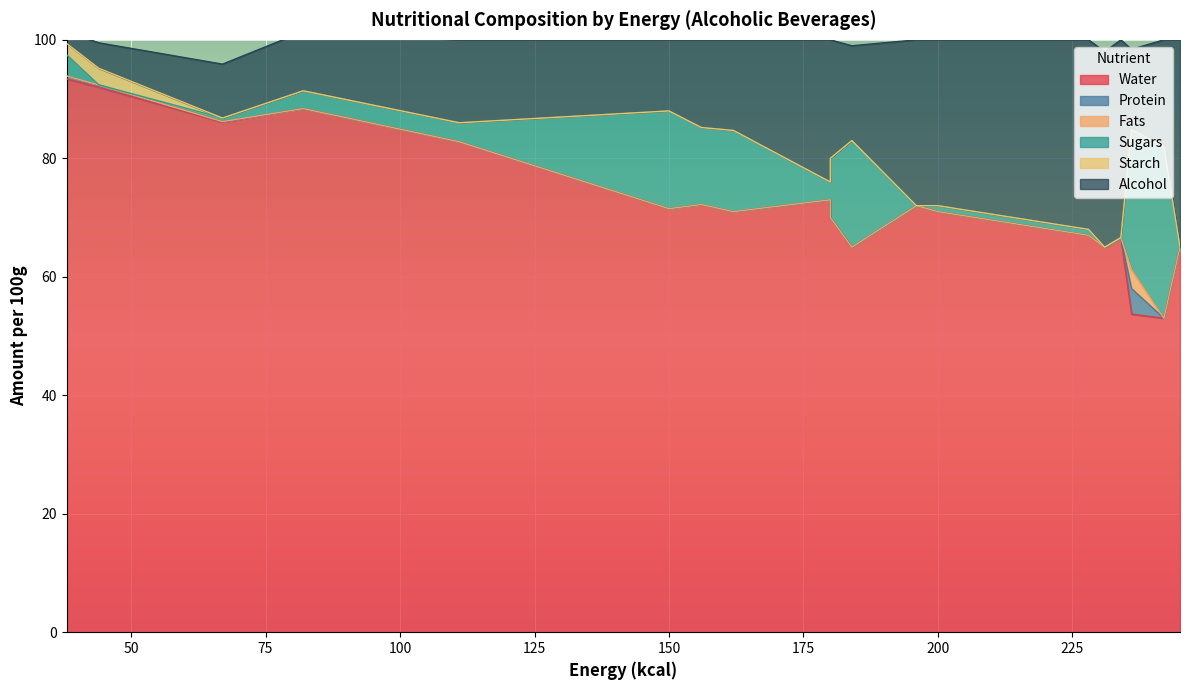

True or false: Sugars has more than 2 interior local peaks.

True